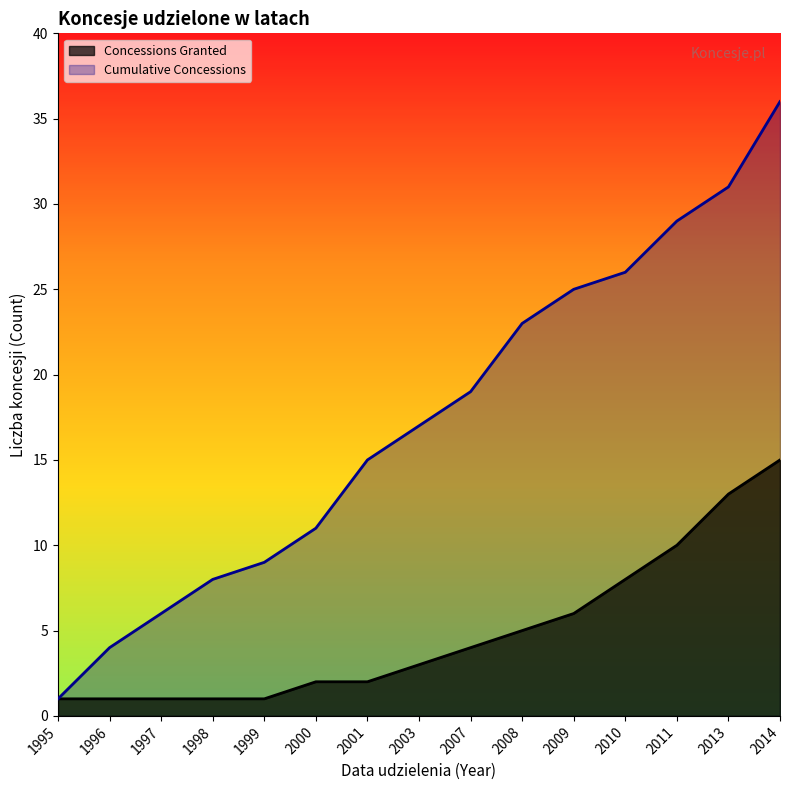

Rank the categories by value from highest to lowest.

2014, 2013, 2011, 2010, 2009, 2008, 2007, 2003, 2000, 2001, 1995, 1996, 1997, 1998, 1999